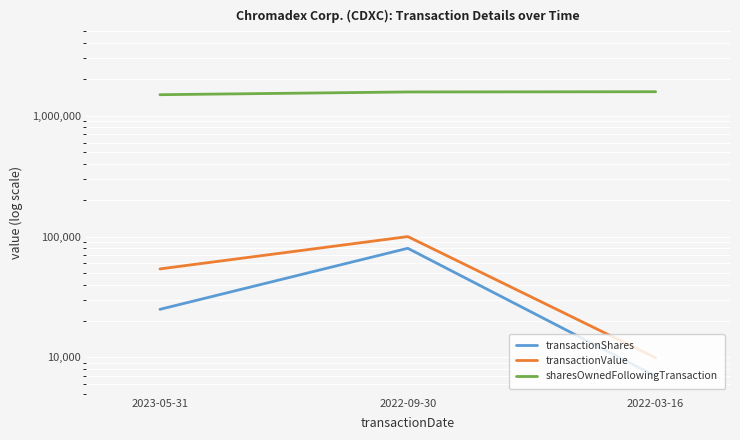

Does the chart display data point markers on the line(s)?

No